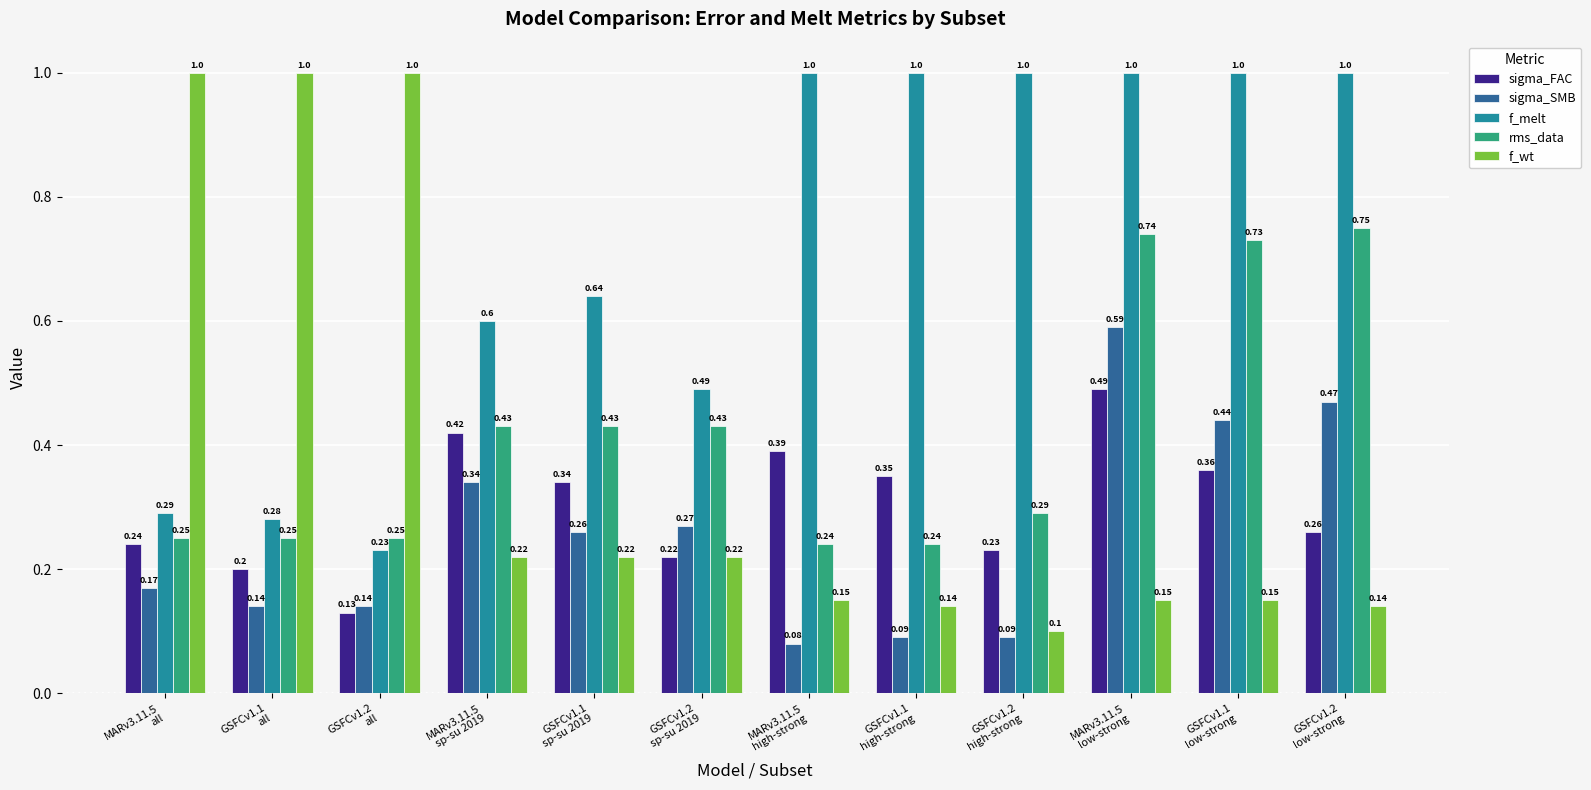

The value of sigma_SMB at GSFCv1.2
sp-su 2019 is 0.4. True or false?

False